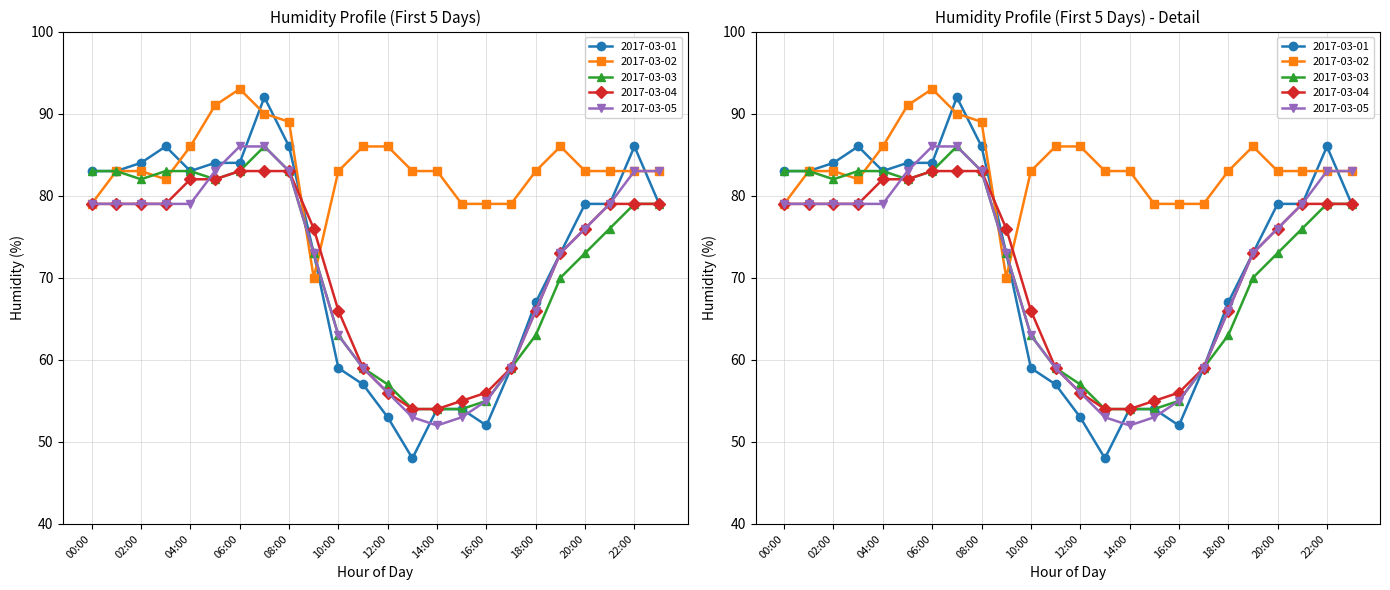

How many values in the 2017-03-04 series exceed 79?

5